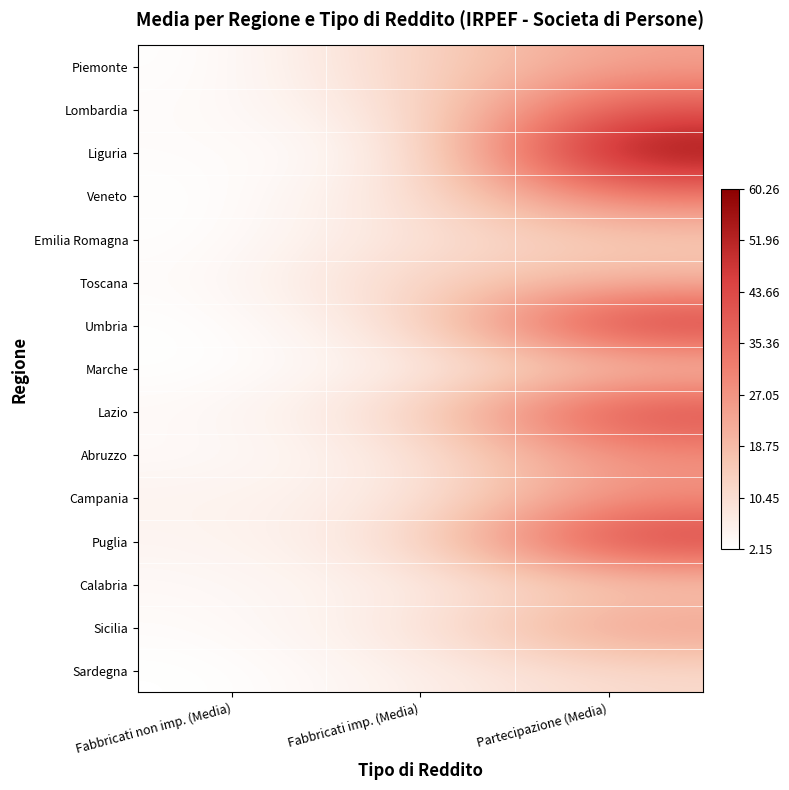

What is the total value across all series at Fabbricati non imp. (Media)?

45.9